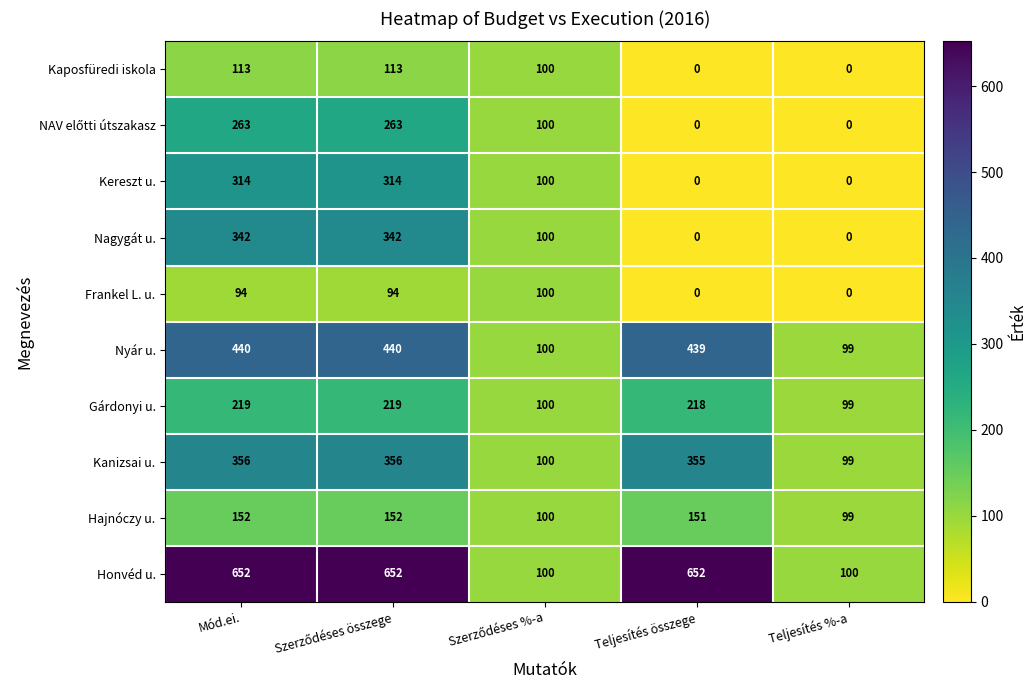

What is the spread (max minus min) of values at Mód.ei.?

558